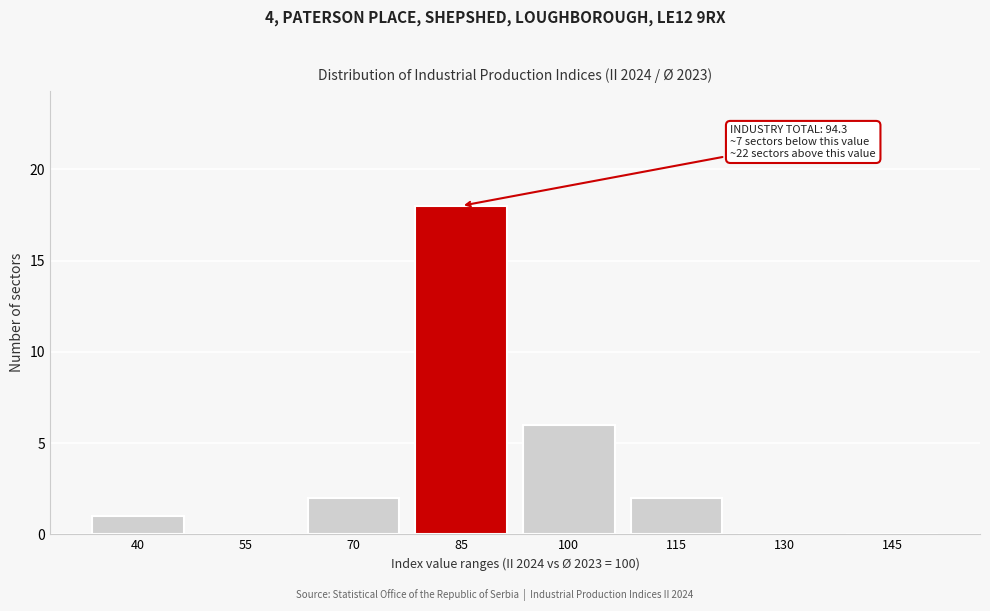

Reading left to right, transcribe all the data shown in this chart.

40=1	55=0	70=2	85=18	100=6	115=2	130=0	145=0